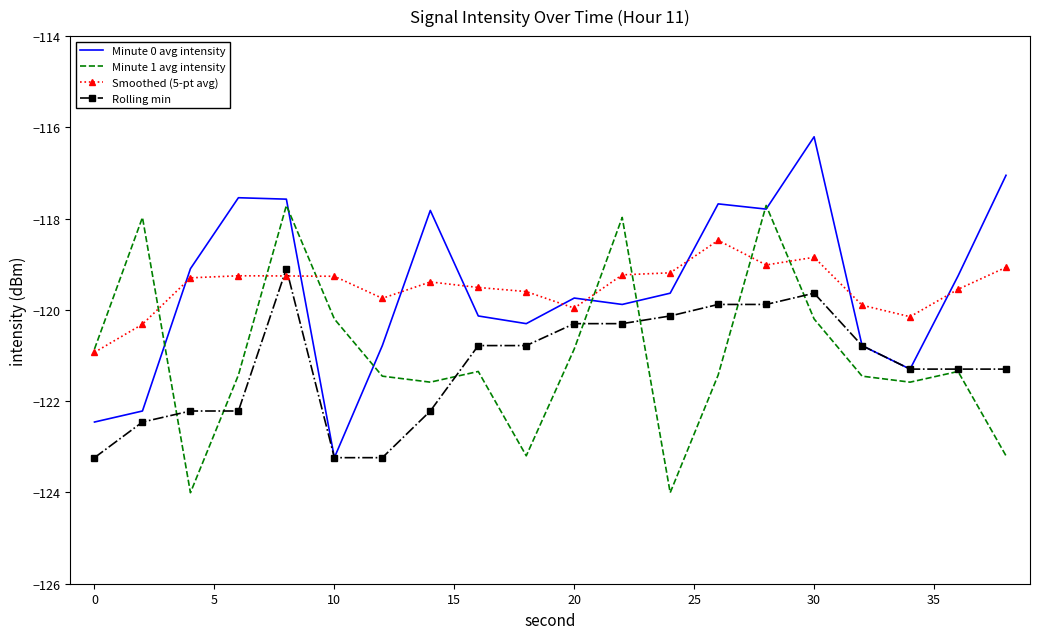

How many times do Smoothed (5-pt avg) and Rolling min cross each other?

2